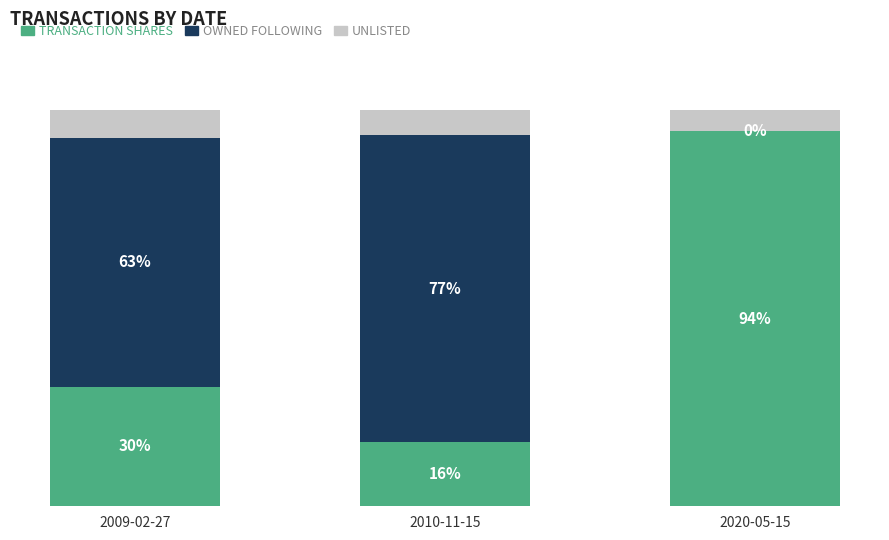

Does the chart contain stacked bars?

Yes